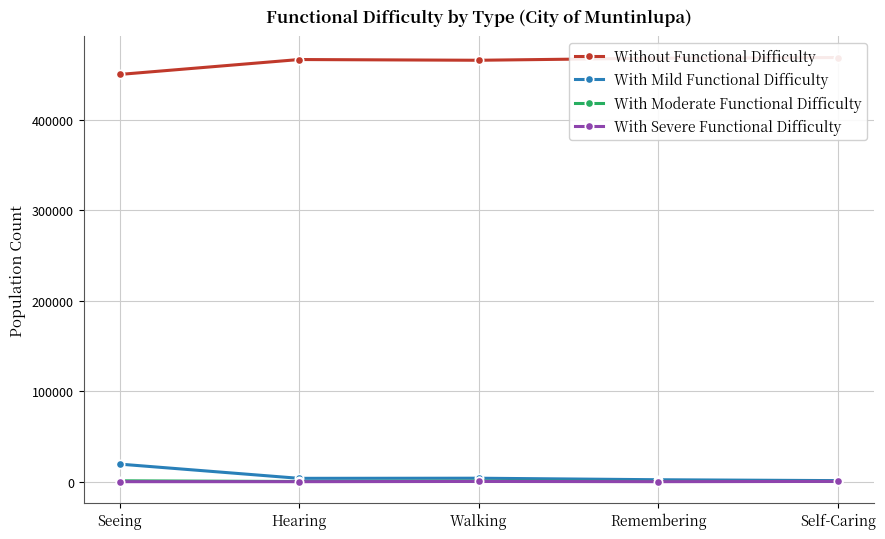

Reading left to right, transcribe all the data shown in this chart.

Without Functional Difficulty: Seeing=449745	Hearing=466208	Walking=465406	Remembering=467712	Self-Caring=468429
With Mild Functional Difficulty: Seeing=19570	Hearing=3869	Walking=3997	Remembering=2310	Self-Caring=1337
With Moderate Functional Difficulty: Seeing=1132	Hearing=374	Walking=796	Remembering=415	Self-Caring=410
With Severe Functional Difficulty: Seeing=190	Hearing=186	Walking=438	Remembering=199	Self-Caring=459